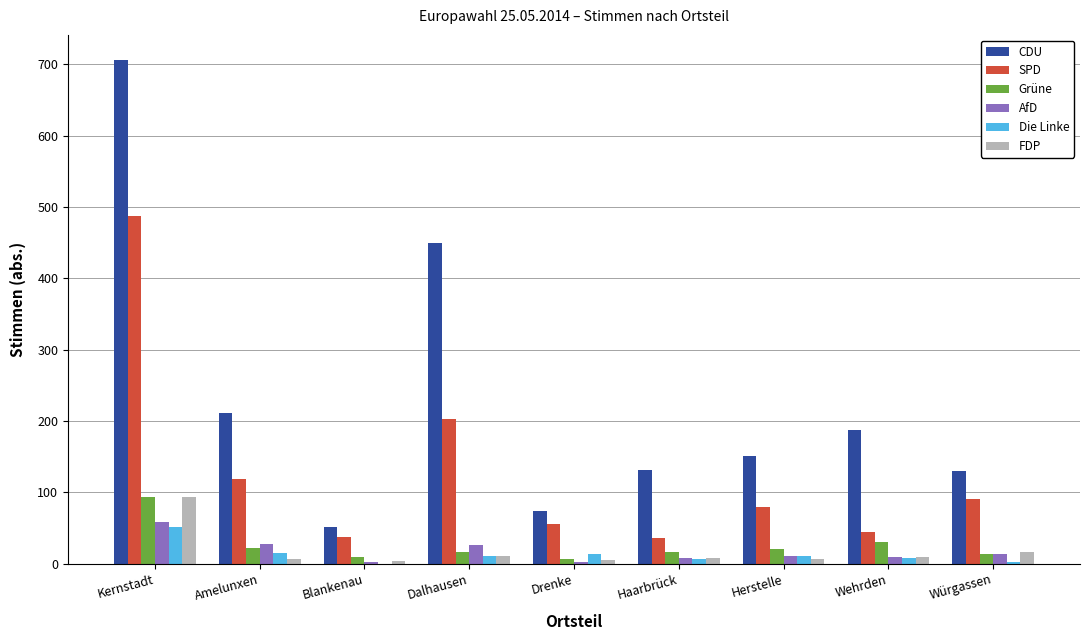

Between Kernstadt and Blankenau, which series saw the biggest shift?

CDU